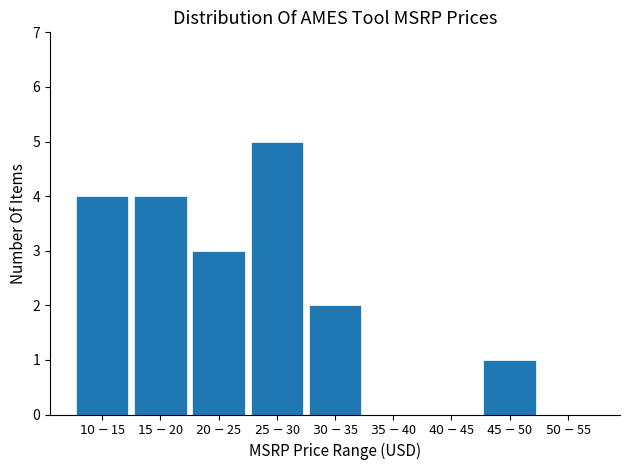

What is the sum of all values?

19